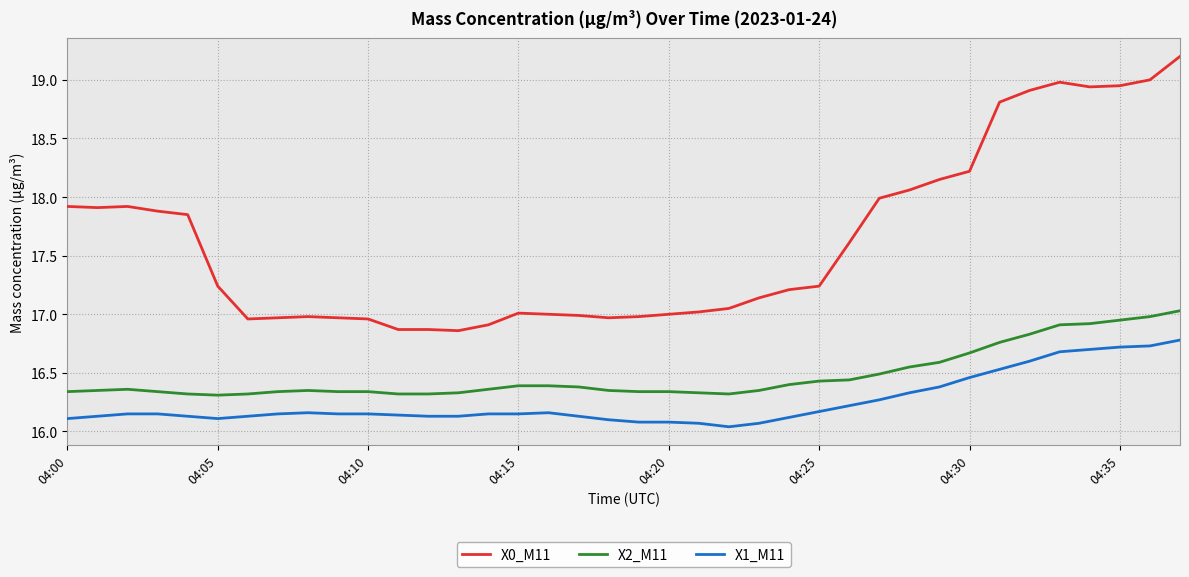

Rank the series by their average value, from lowest to highest.

X1_M11, X2_M11, X0_M11